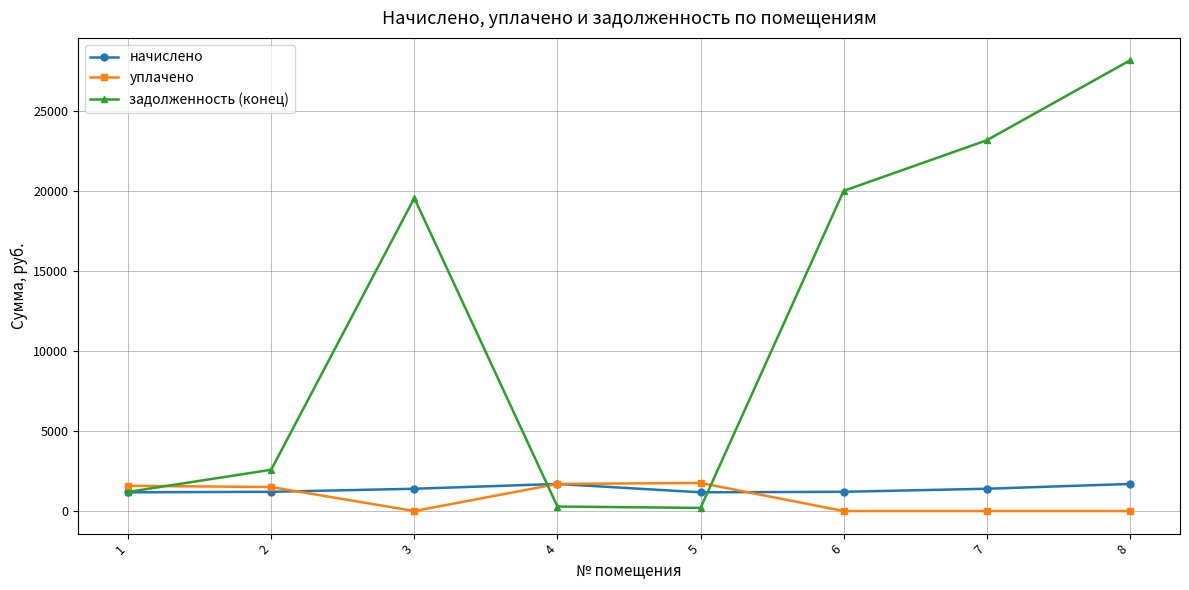

Which series has the largest range (max minus min)?

задолженность (конец)